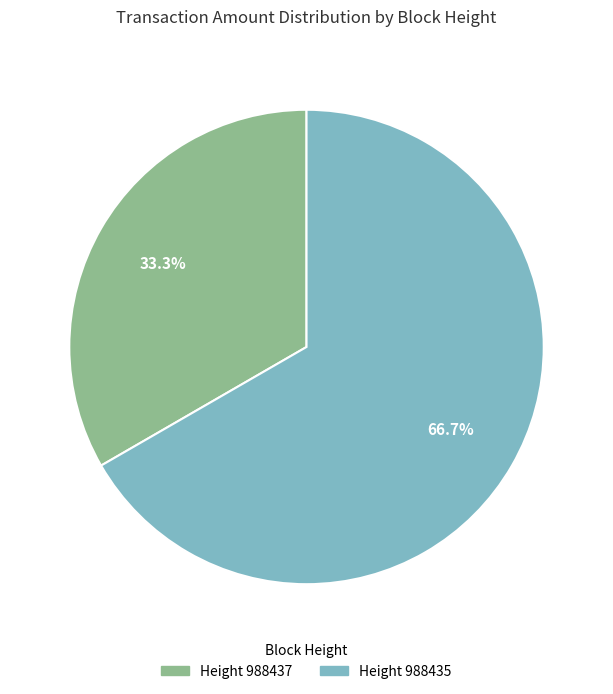

Count the number of slices in the pie.

2